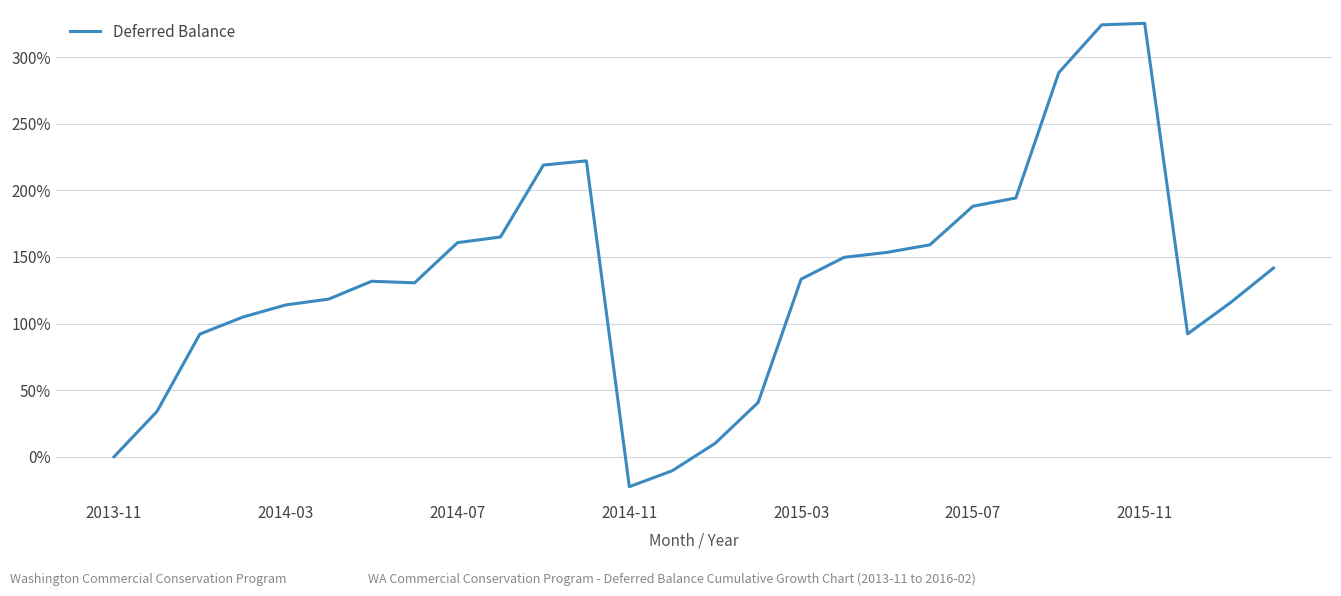

What is the greatest value displayed?

325.3